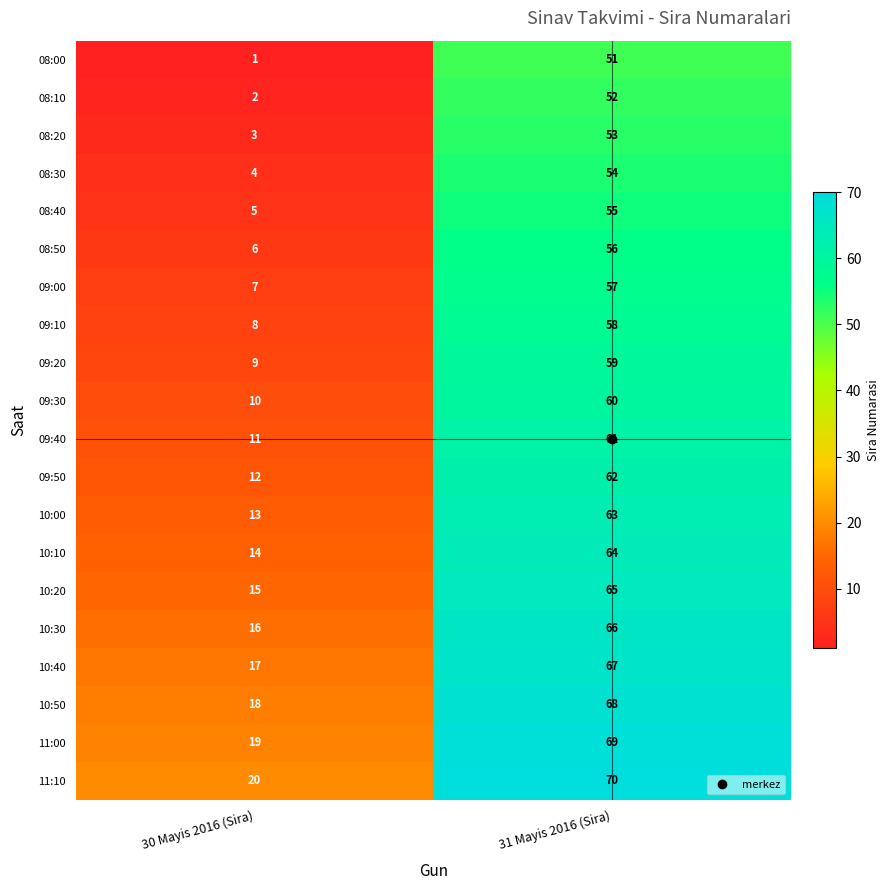

What is the difference between the highest and lowest values at 30 Mayis 2016 (Sira)?

19